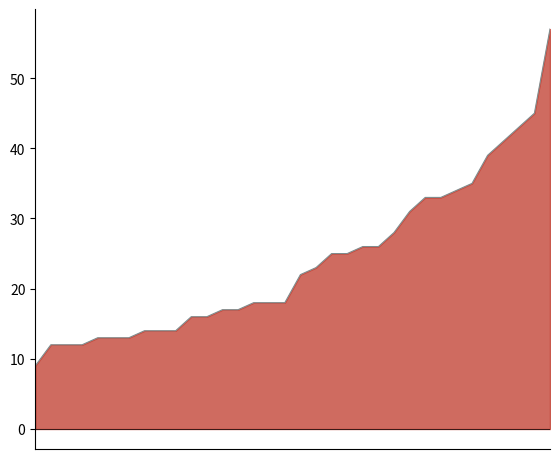

True or false: the data shows 49 at 24.

False